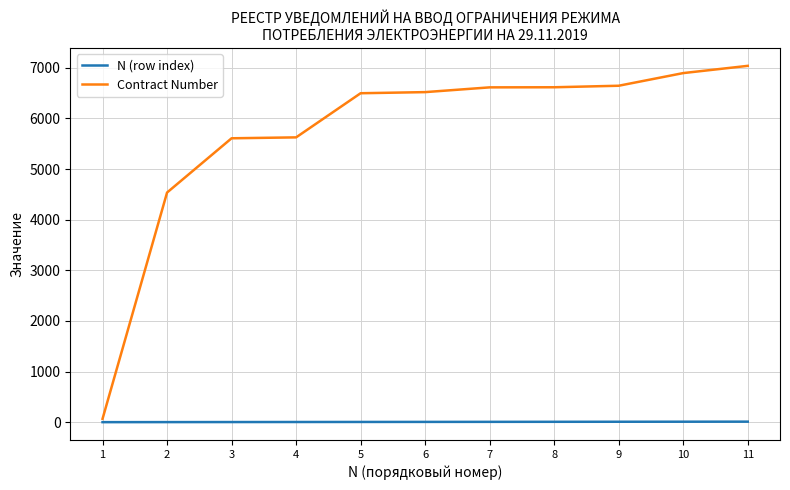

Which series has the largest total across all categories?

Contract Number